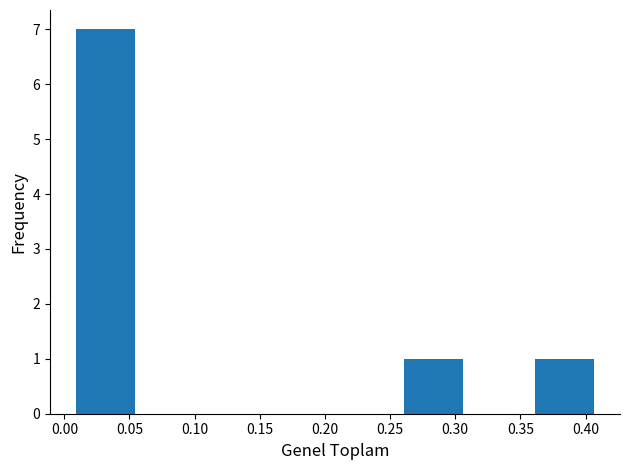

Reading left to right, list every bar in this chart as the range it spans on the x-axis followed by its height. Neither the bar edges nor the heights are printed on the chart, so give them approximately, as read against the axes.

0.005 to 0.055: 7
0.055 to 0.105: 0
0.105 to 0.155: 0
0.155 to 0.210: 0
0.210 to 0.260: 0
0.260 to 0.310: 1
0.310 to 0.360: 0
0.360 to 0.410: 1